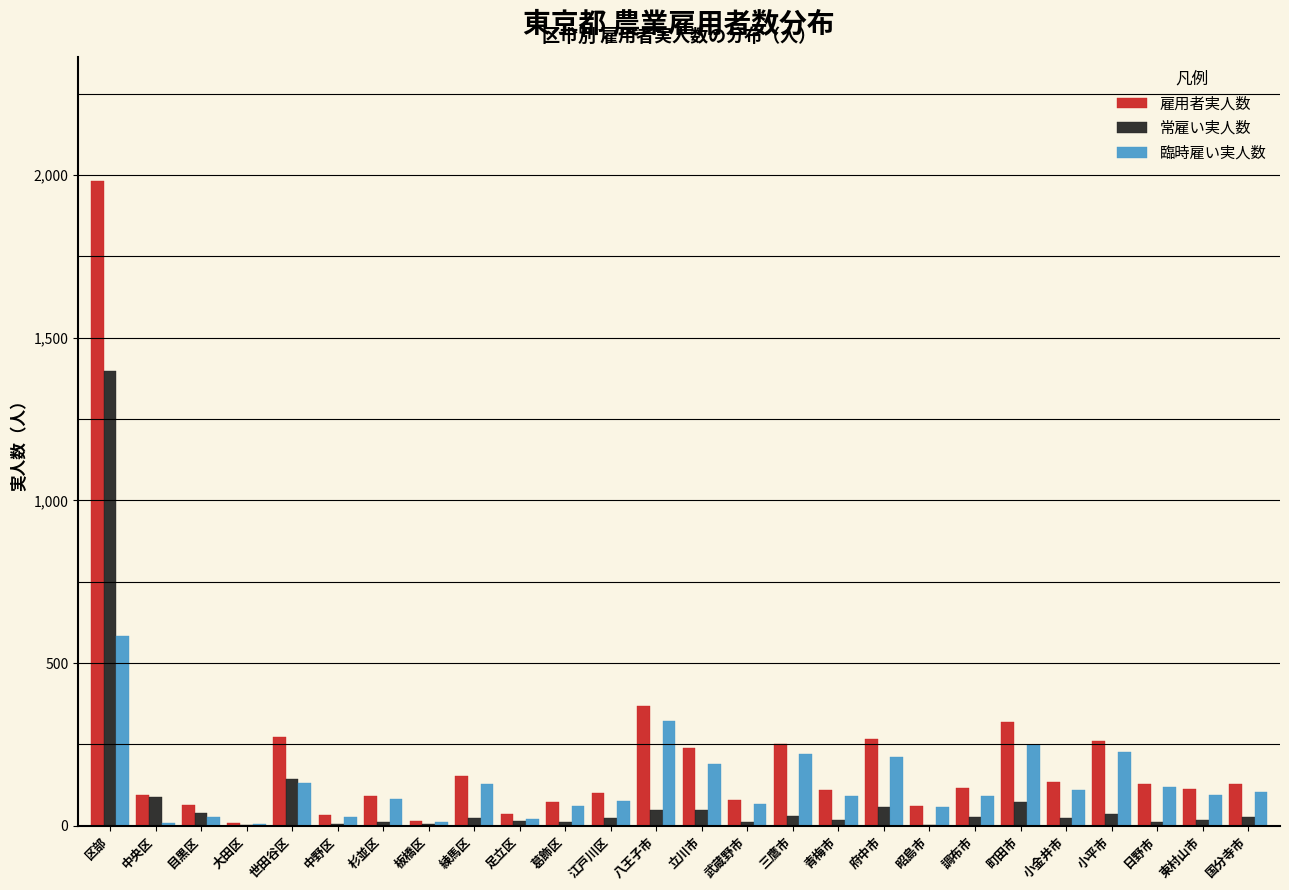

Which category has the highest value in the 常雇い実人数 series?

区部